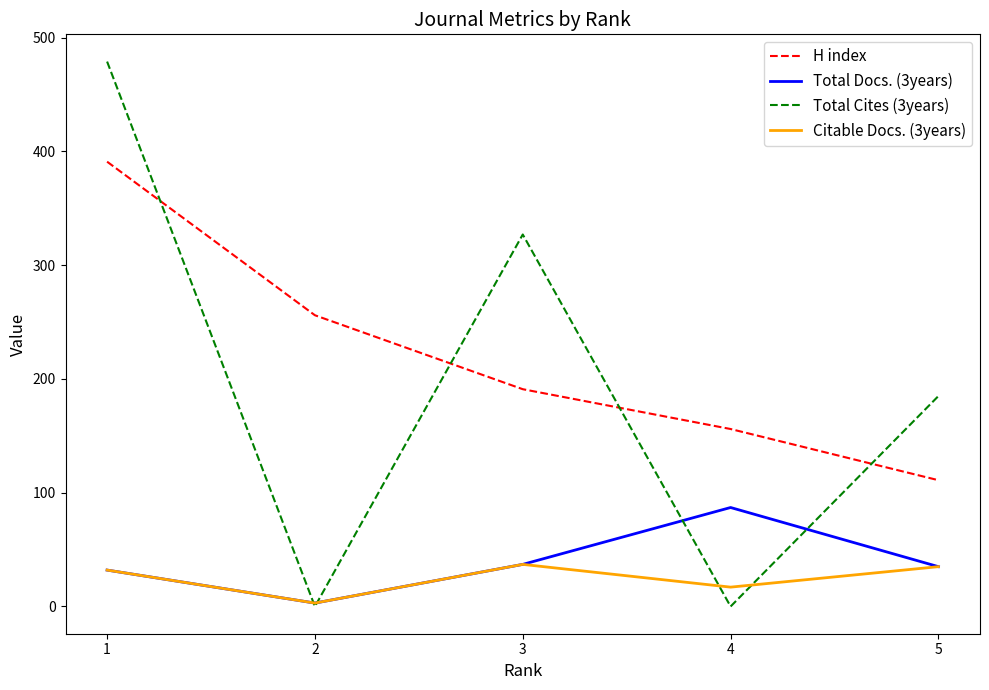

What value does the Total Cites (3years) series have at 3, to the nearest 5?

325